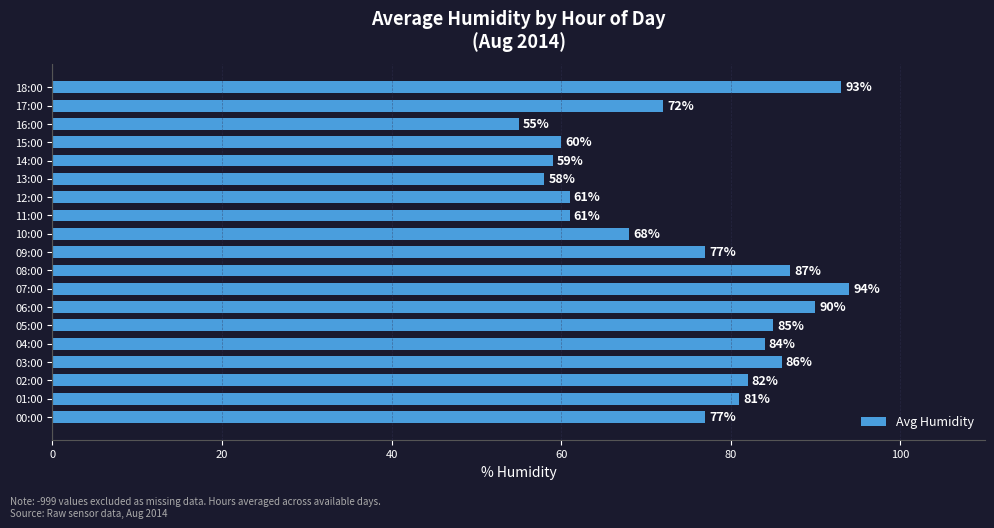

The chart shows a value of 58 at 13:00. True or false?

True